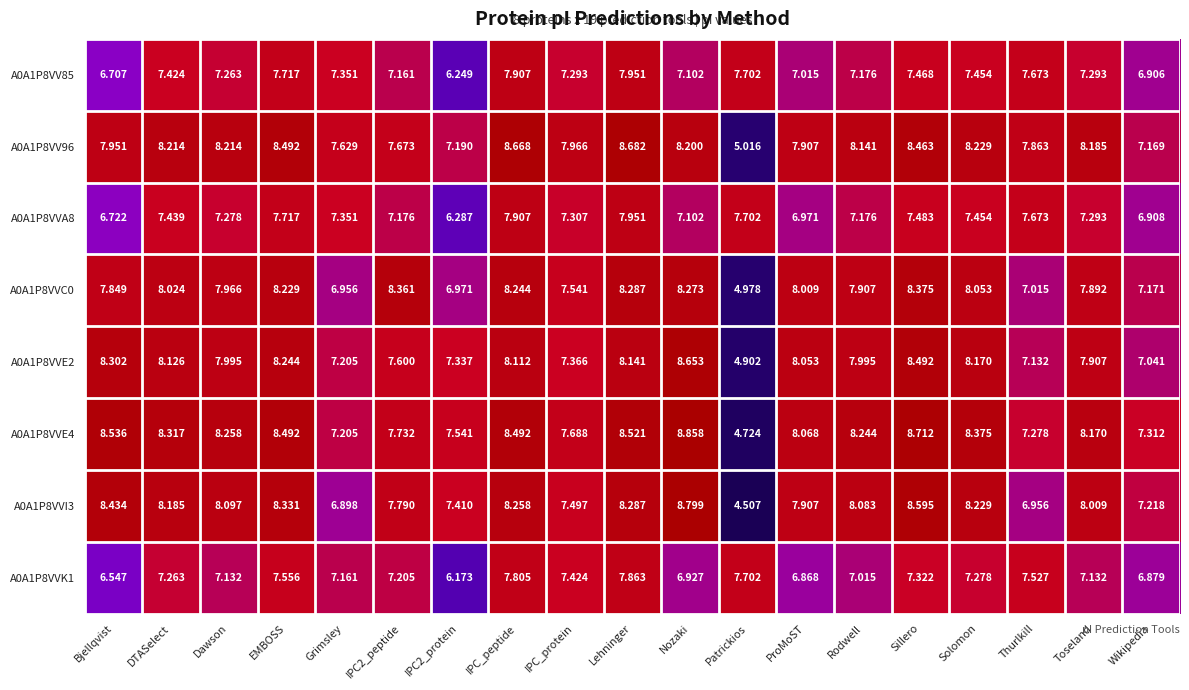

At which category does the chart reach its peak across all series?

Nozaki